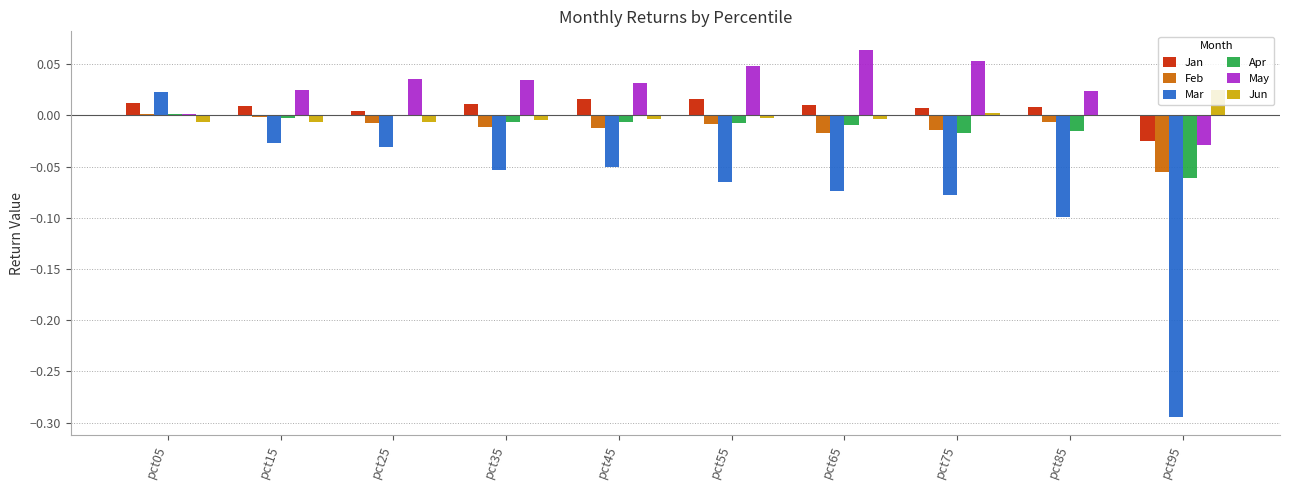

How many data points does each series have?

10